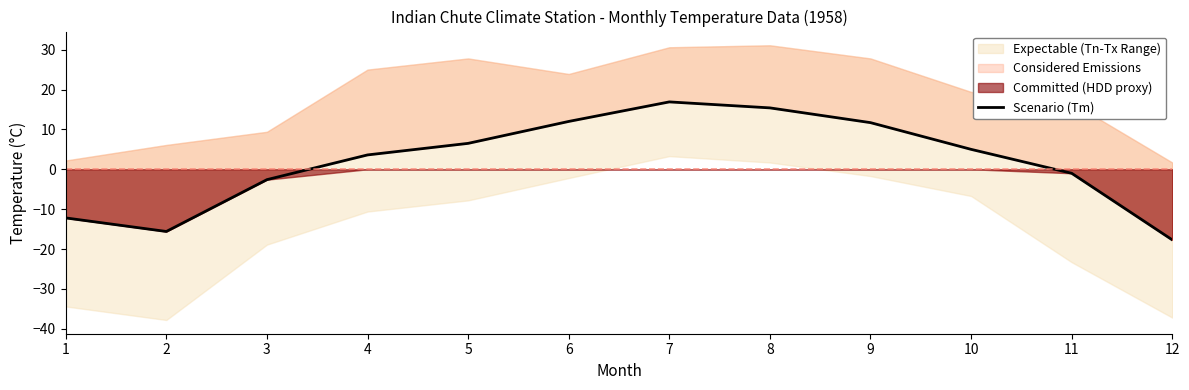

Which has a higher value, 6 or 10?

6